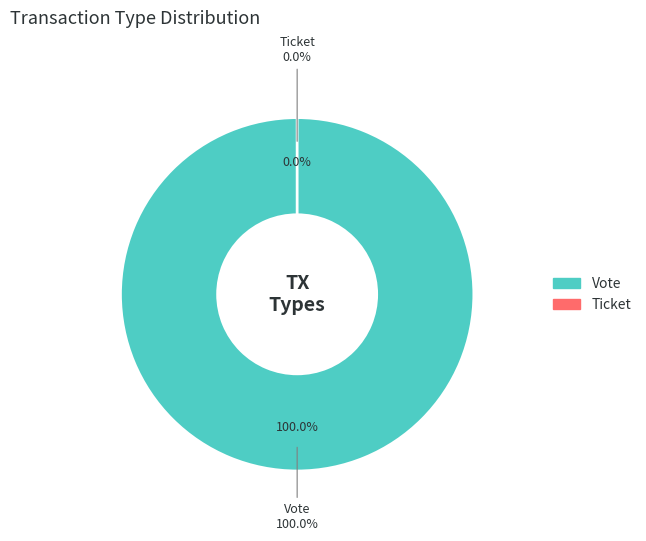

What is the smallest slice in the pie chart?

Ticket